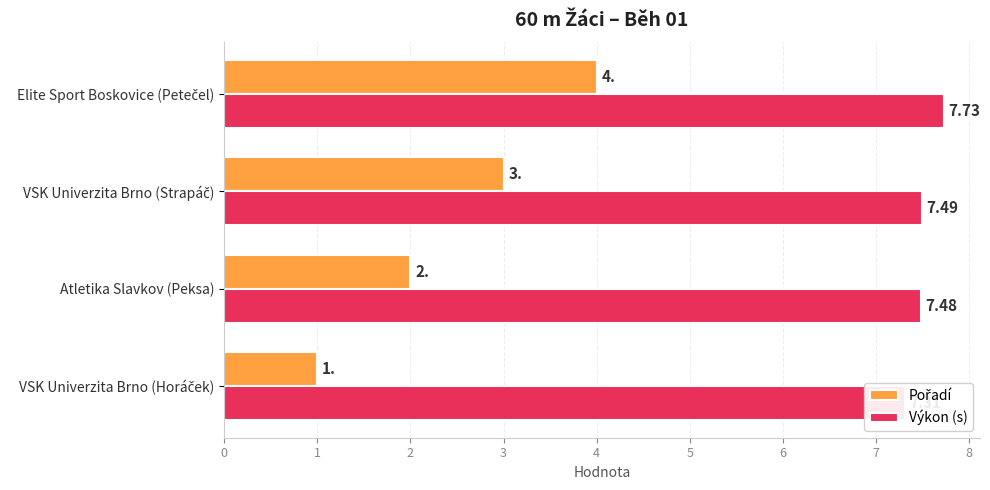

Rank the series by their maximum value, from lowest to highest.

Pořadí, Výkon (s)